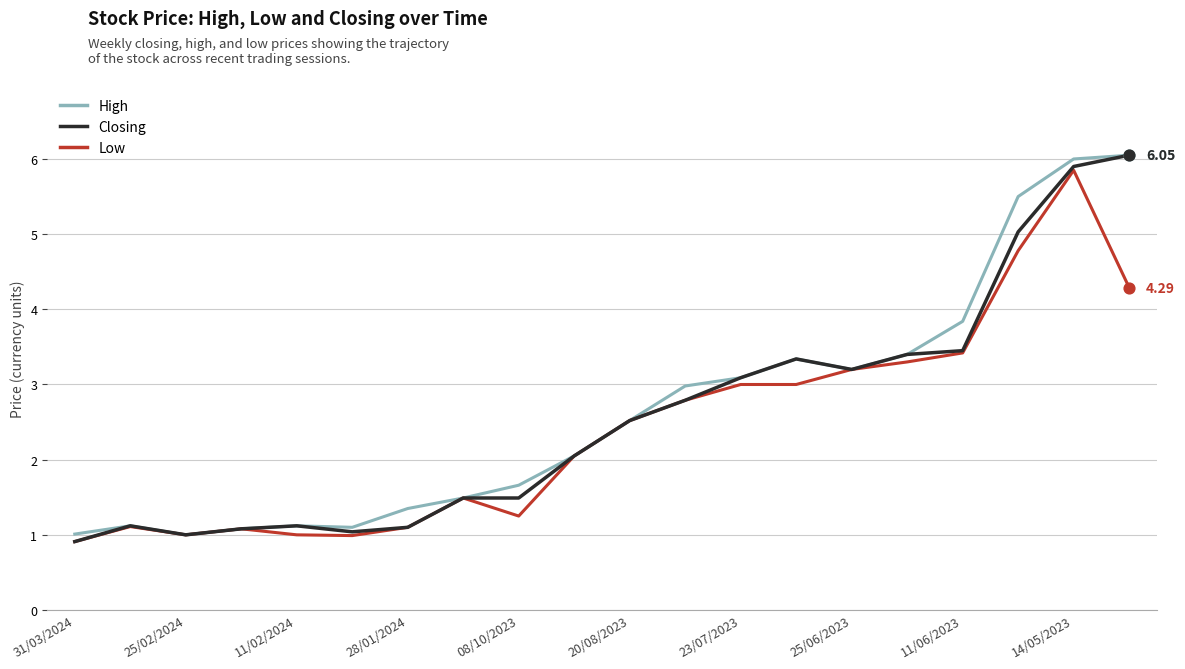

Which series has the largest total across all categories?

High